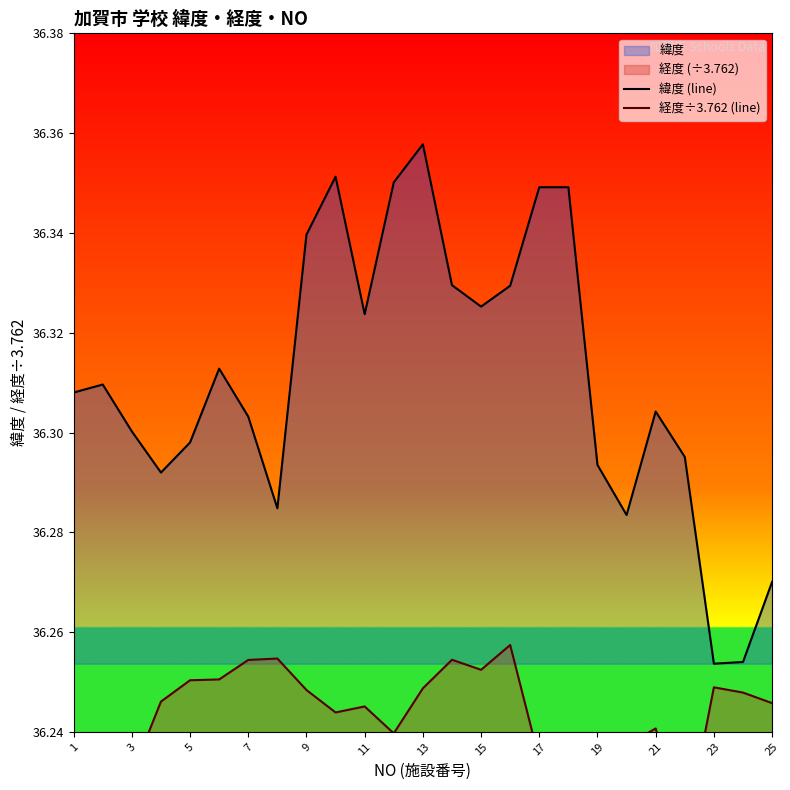

Count the 緯度 (line) values in the range 36 to 37.

25